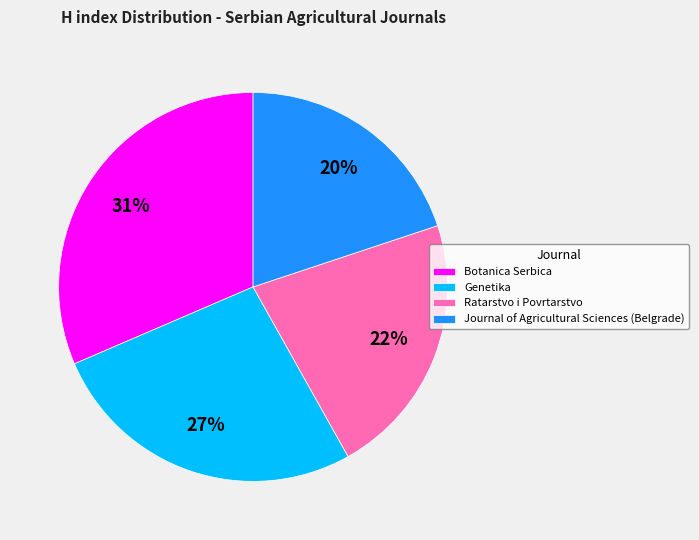

Is the sum of Genetika and Ratarstvo i Povrtarstvo greater than half?

No